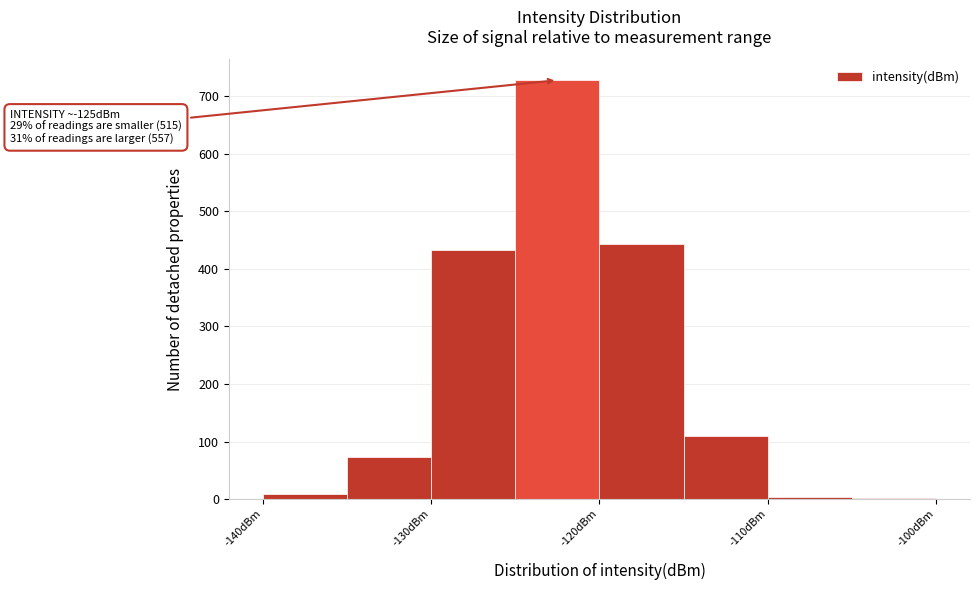

Over which range of the x-axis is the bar tallest?

-125 to -120